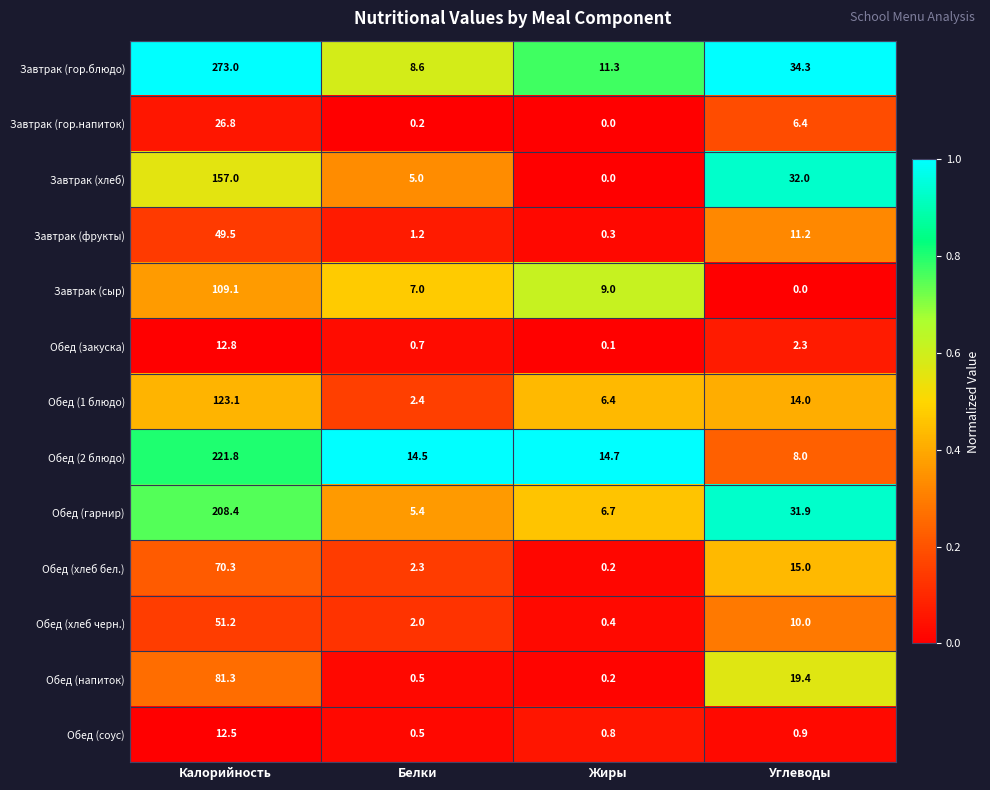

Which series has the widest spread of values?

Завтрак (гор.блюдо)